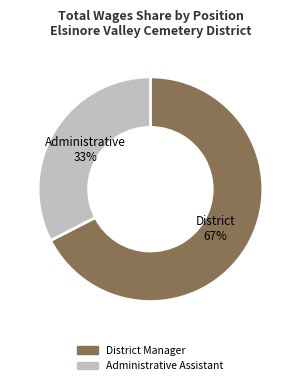

Is it true that Administrative Assistant is 25% of the pie?

False